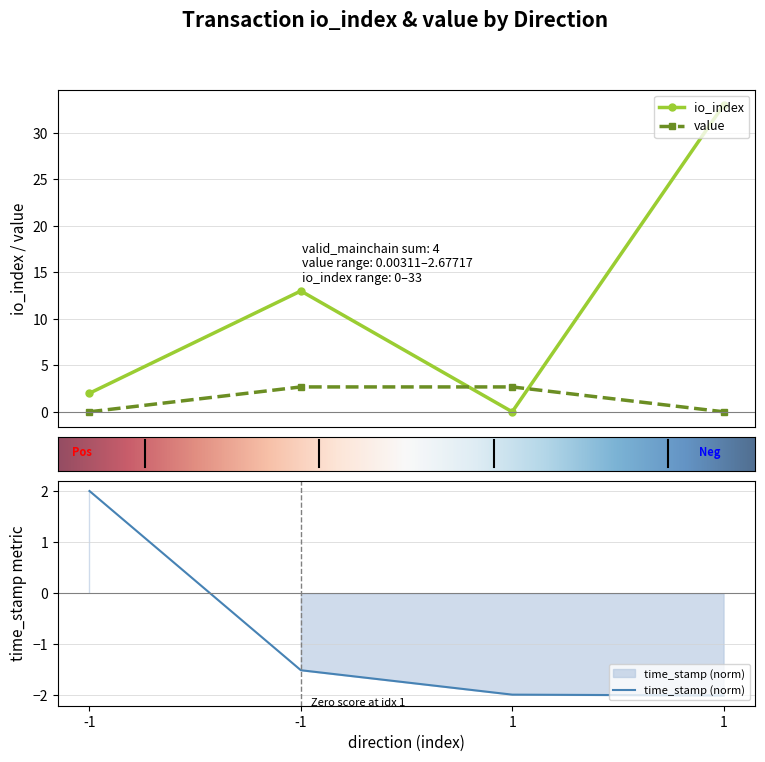

Between which two adjacent categories do io_index and value first intersect?

-1 and 1